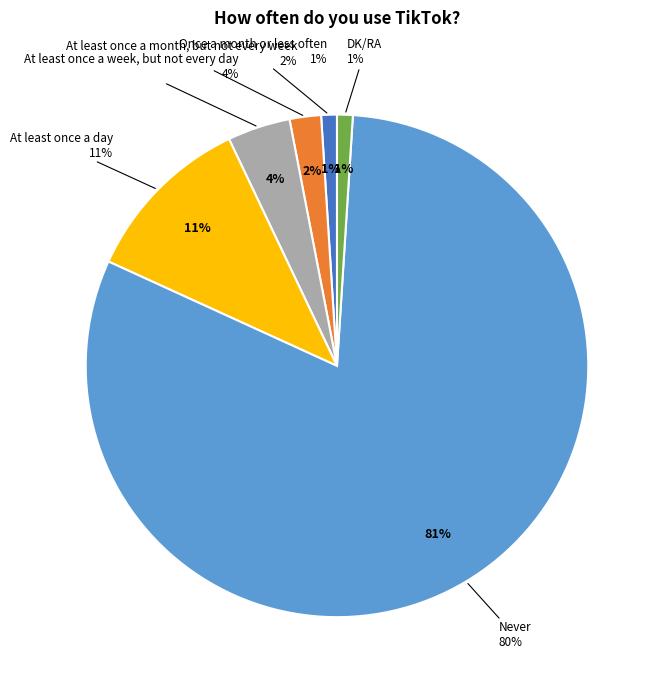

Rank the categories by value from highest to lowest.

Never, At least once a day, At least once a week, but not every day, At least once a month, but not every week, Once a month or less often, DK/RA